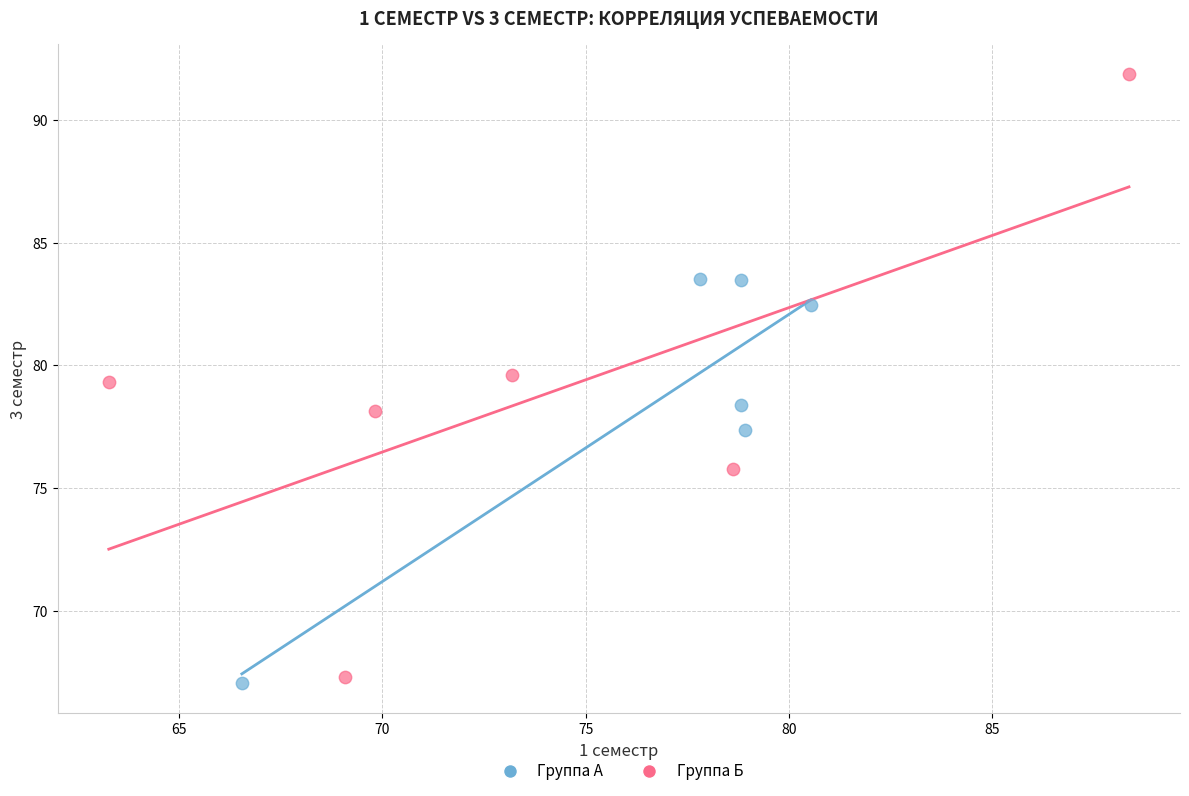

Which series contains the lowest Y value?

Группа А